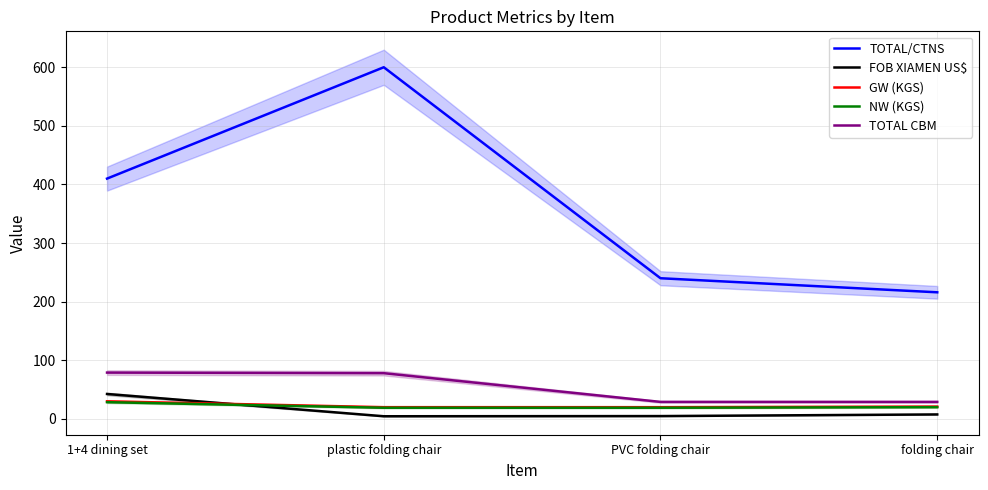

What is the average value of the TOTAL CBM series?

53.8